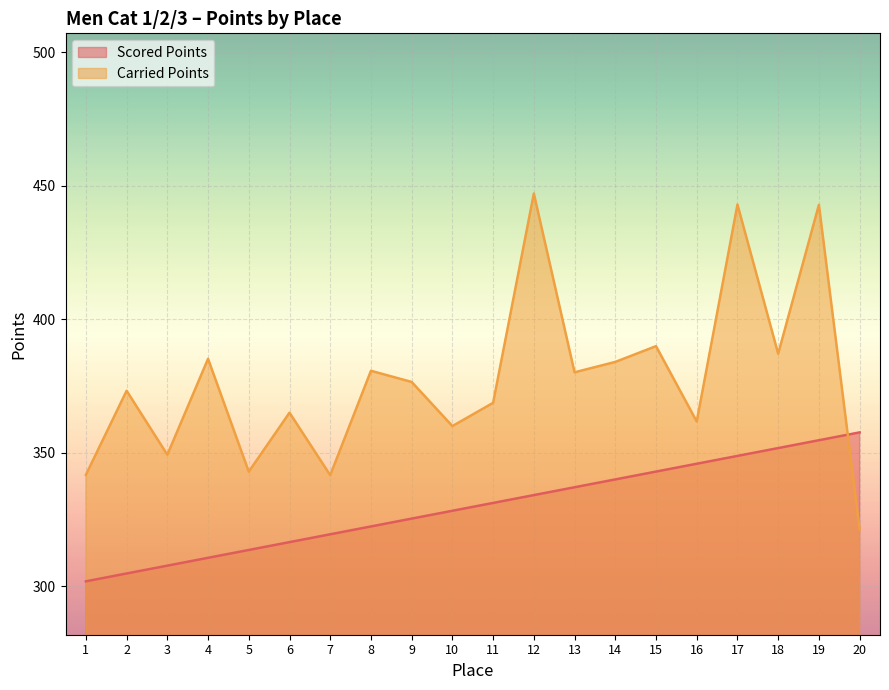

At which label is Scored Points closest to 329?

10